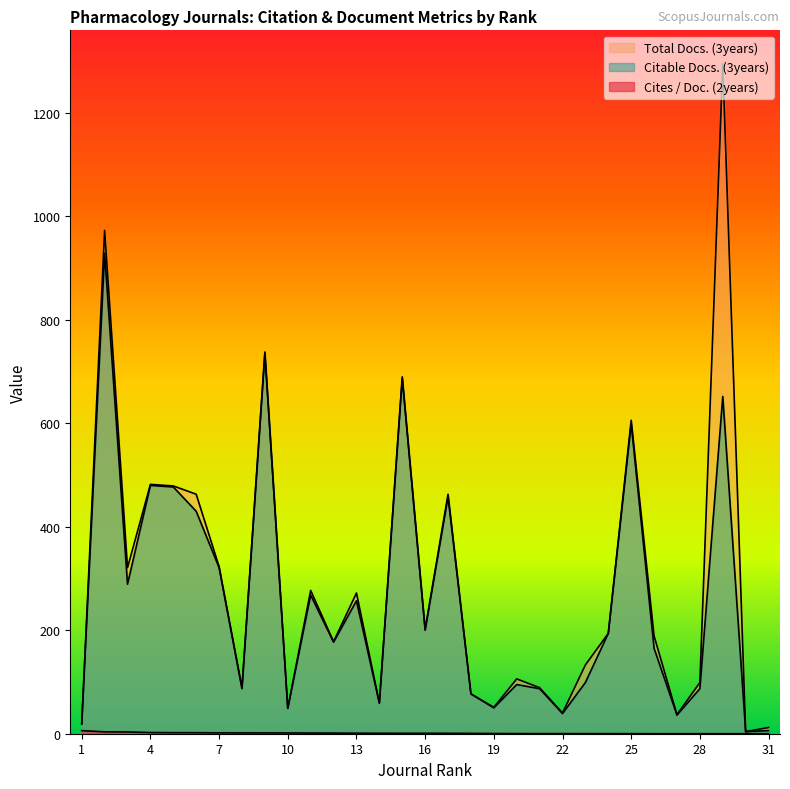

What is the sum of the Citable Docs. (3years) values at 23 and 7?

420.0